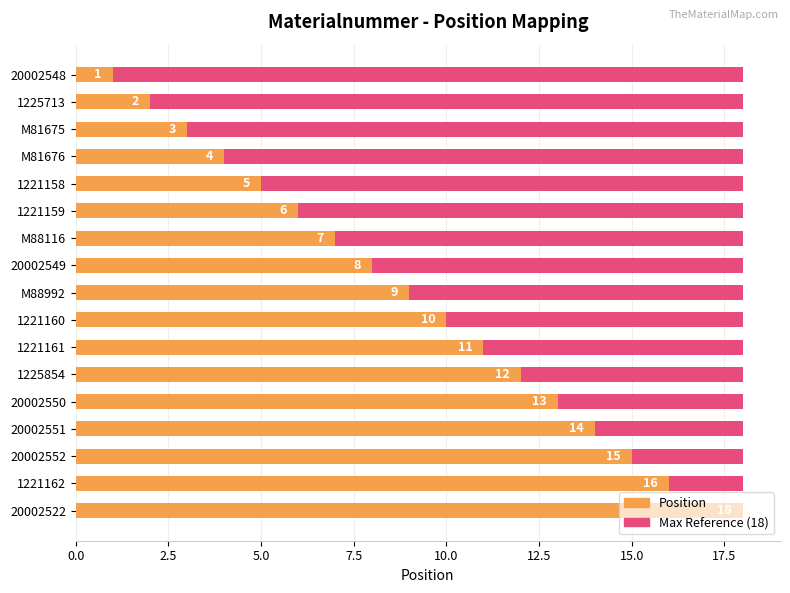

The value of Position at 1221161 is 11.0. True or false?

True